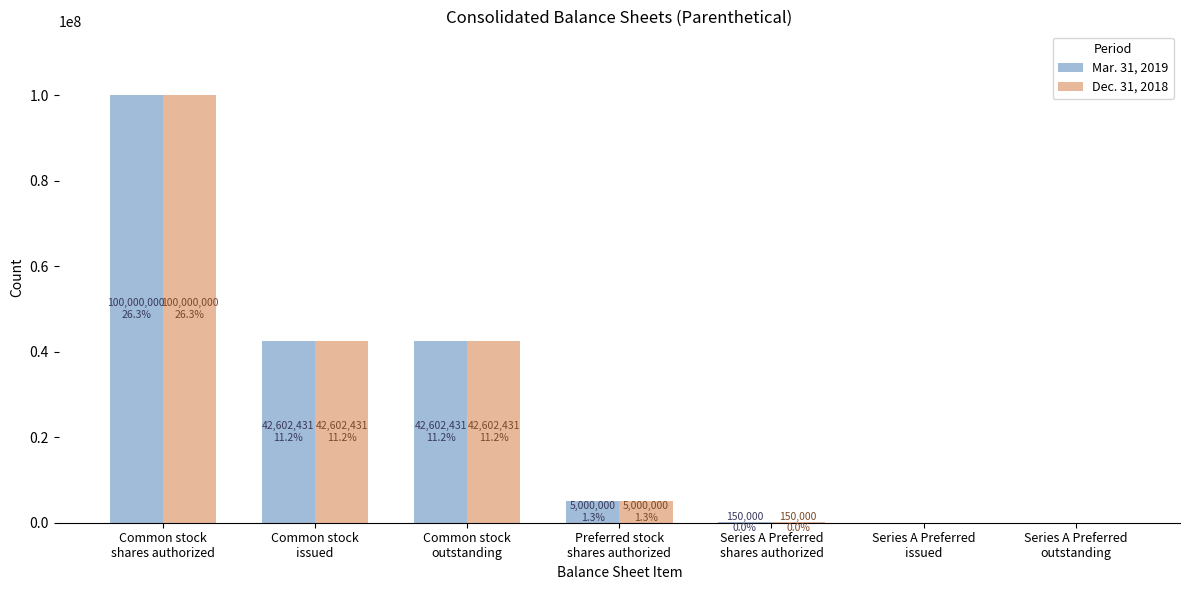

What is the maximum value shown in the chart?

100000000